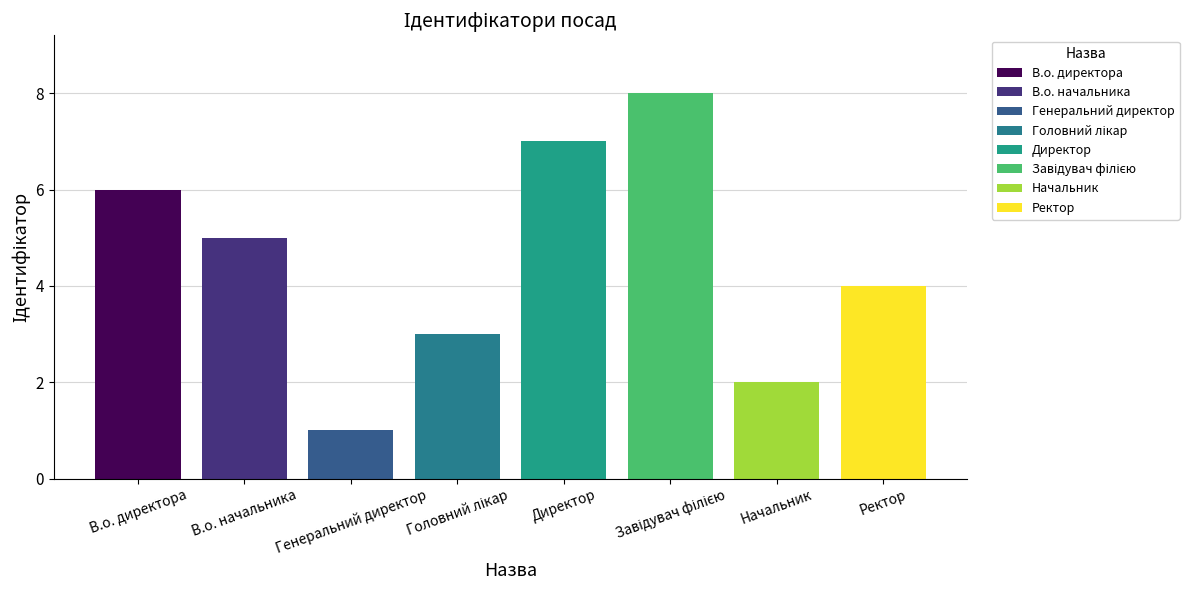

Reading right to left, transcribe all the data shown in this chart.

Ректор=4	Начальник=2	Завідувач філією=8	Директор=7	Головний лікар=3	Генеральний директор=1	В.о. начальника=5	В.о. директора=6